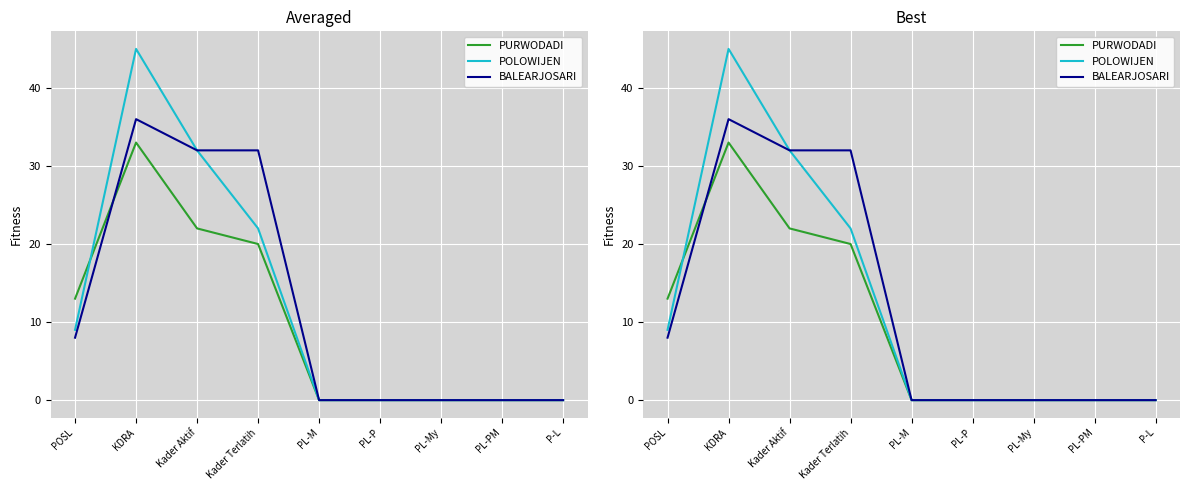

Rank the series at KDRA from highest to lowest value.

POLOWIJEN, BALEARJOSARI, PURWODADI